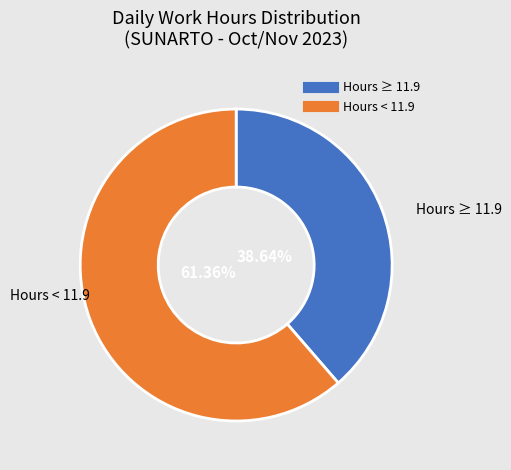

Is there any slice that represents more than half of the pie?

Yes